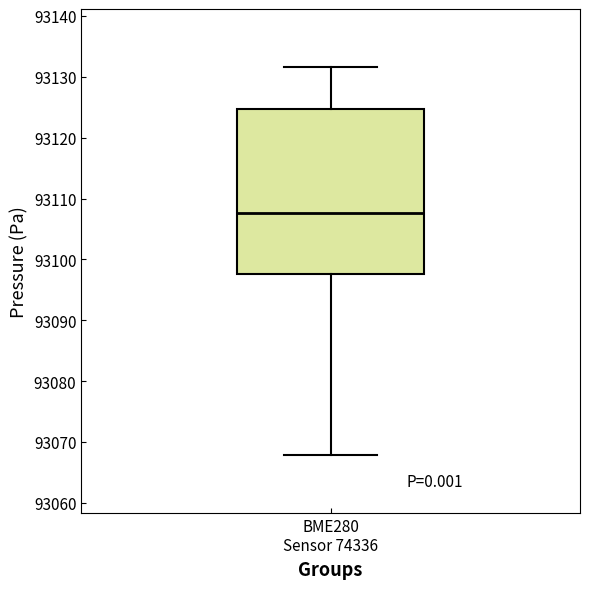

Where is the upper edge of the box for BME280 Sensor 74336 on the y-axis? The values are not printed on the chart, so give them approximately, as read against the axis.

93125